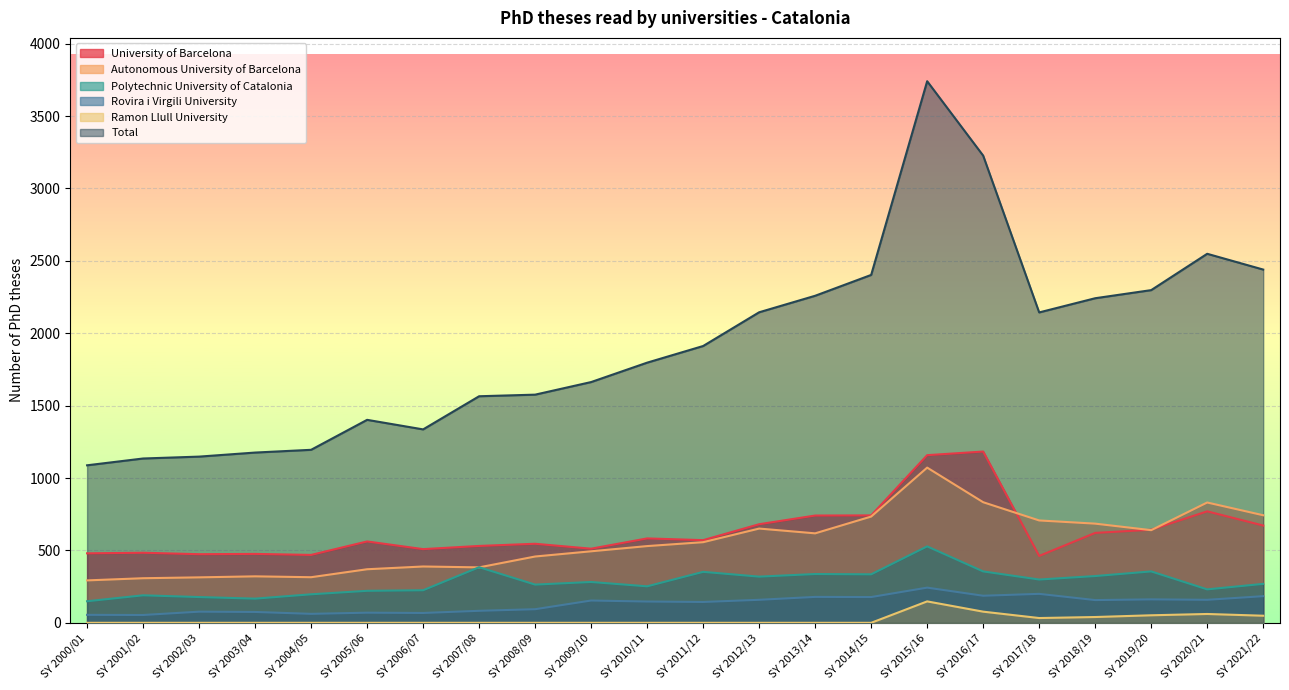

True or false: Rovira i Virgili University and University of Barcelona cross at least once.

False